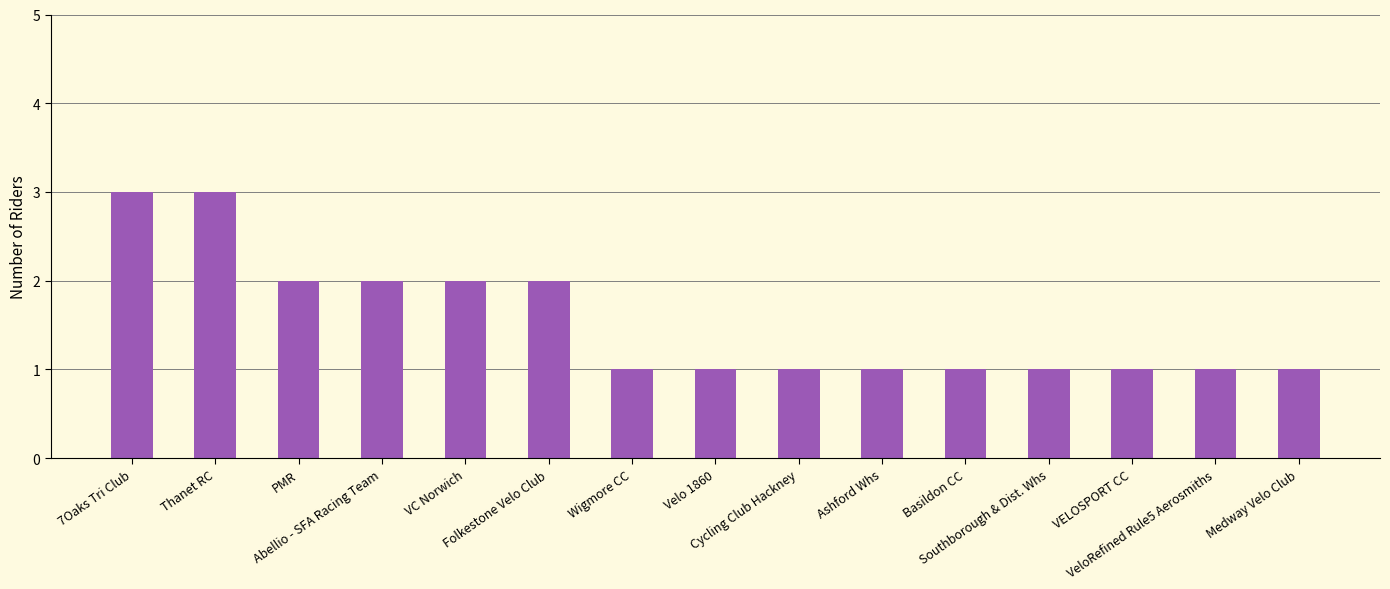

What is the maximum value shown in the chart?

3